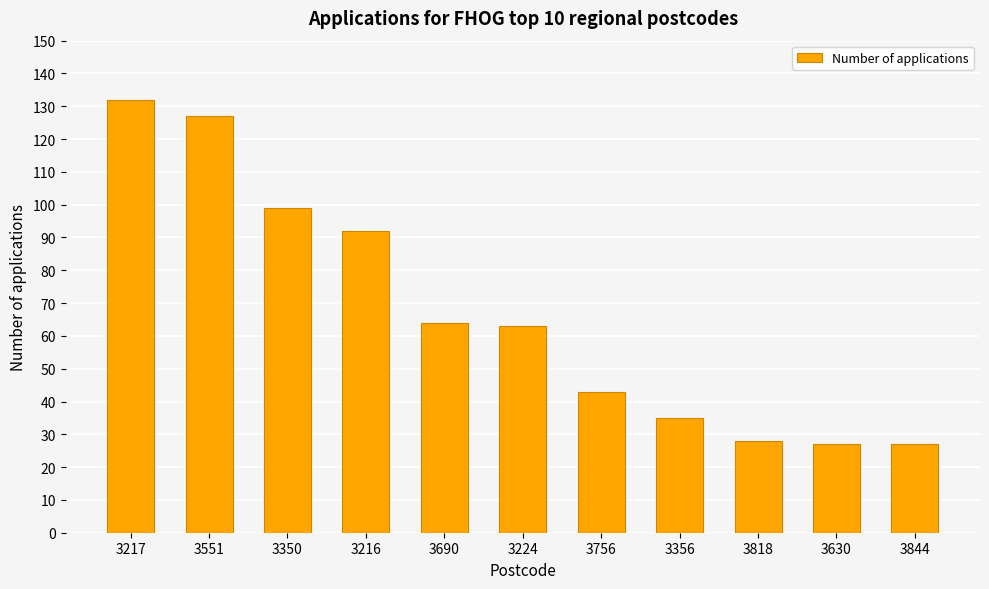

What is the maximum value shown in the chart?

132